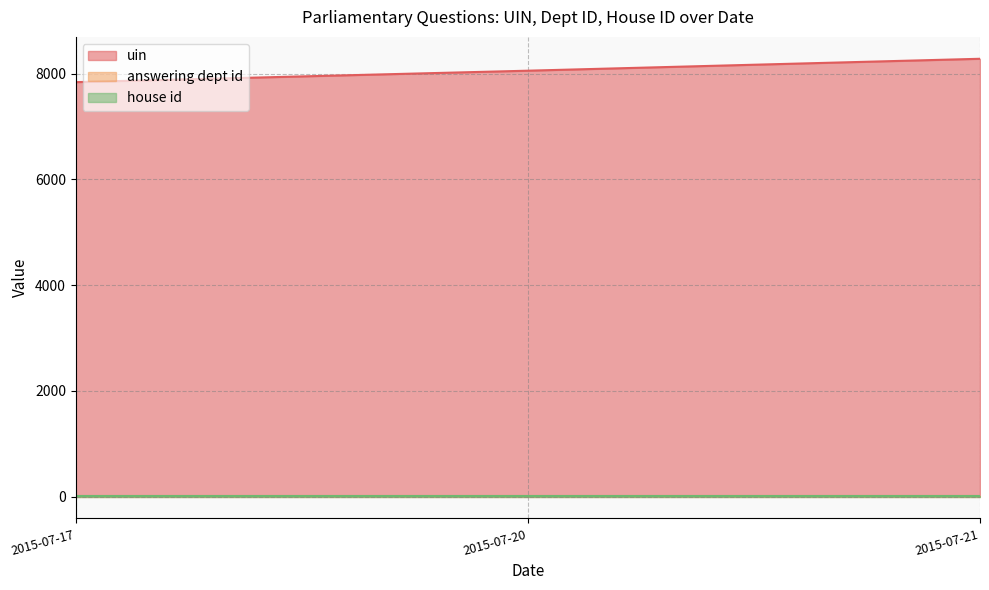

True or false: answering dept id and house id cross at least once.

False